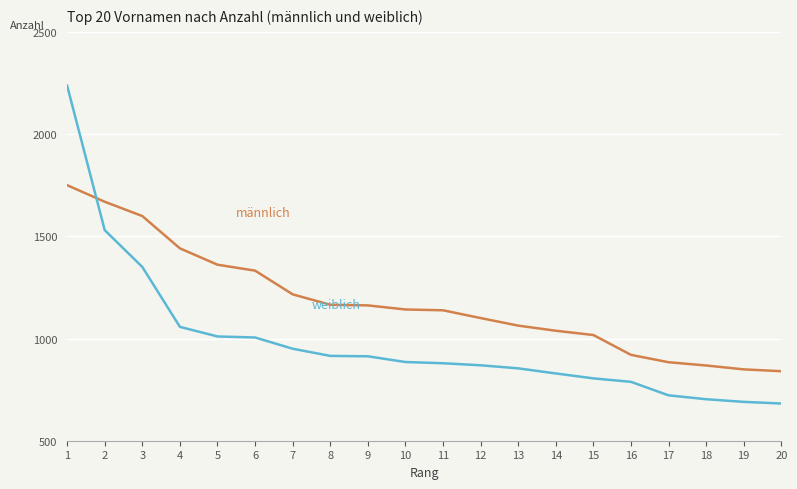

What is the total value across all series at 19?

1539